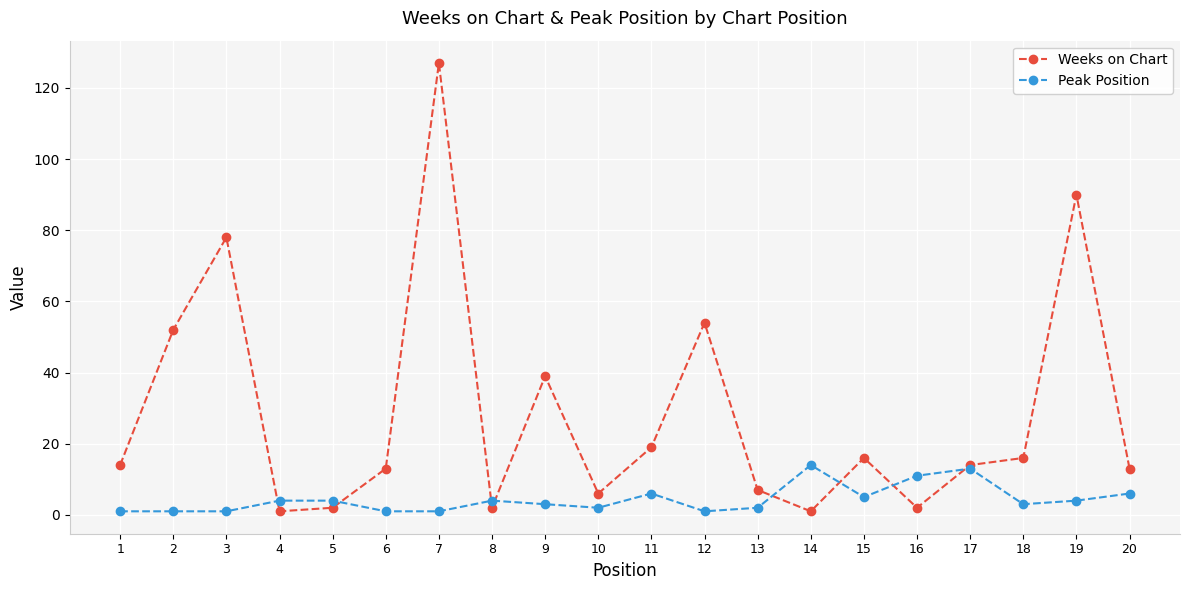

Is the value of Weeks on Chart at 9 greater than the value of Peak Position at 5?

Yes